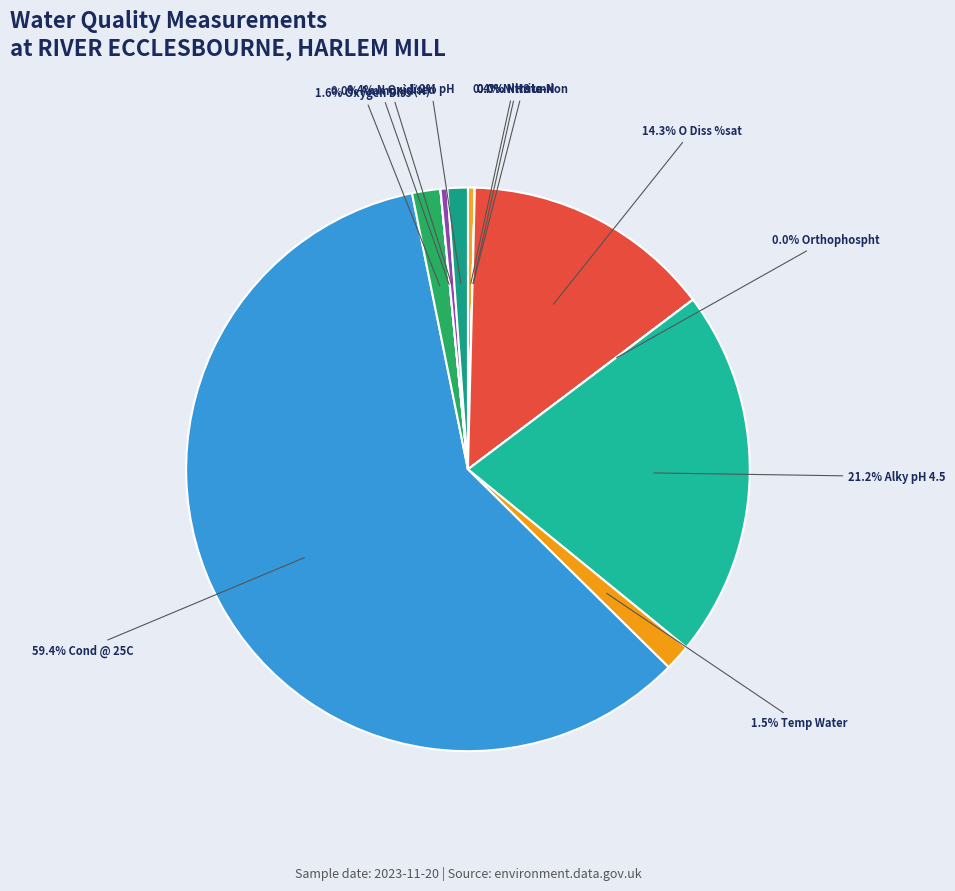

Which slice represents more than half of the pie?

Cond @ 25C